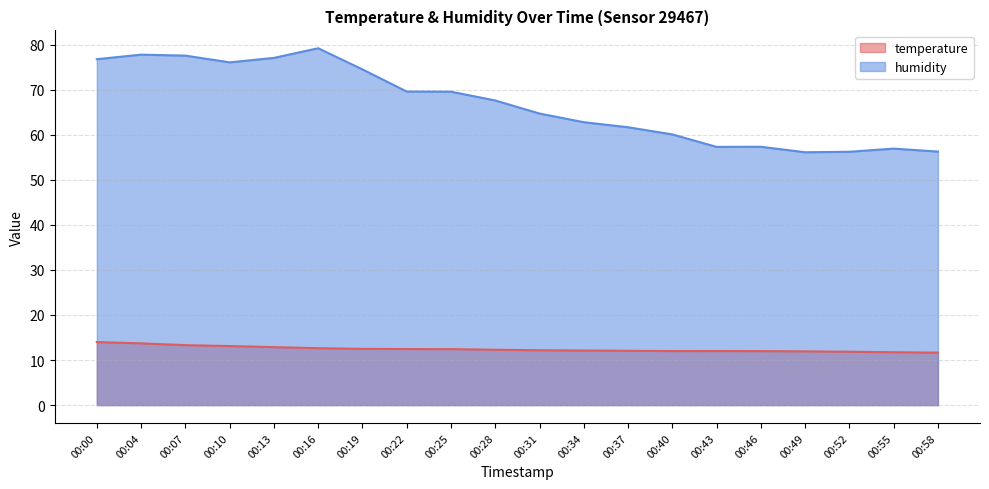

Which series has the largest total across all categories?

humidity